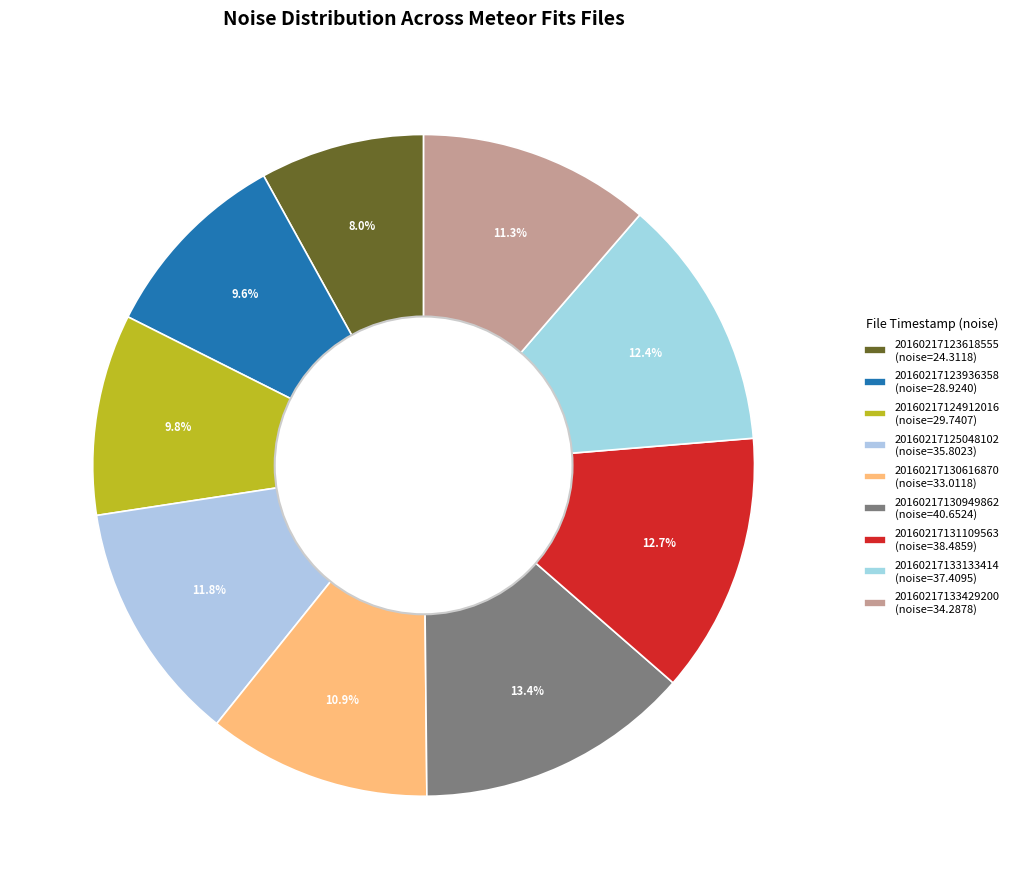

Is the sum of 20160217130949862 and 20160217123936358 greater than half?

No